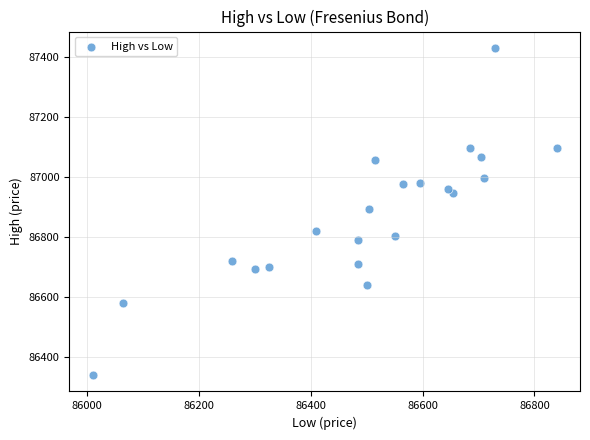

What is the range of Y values (max minus min)?

1090